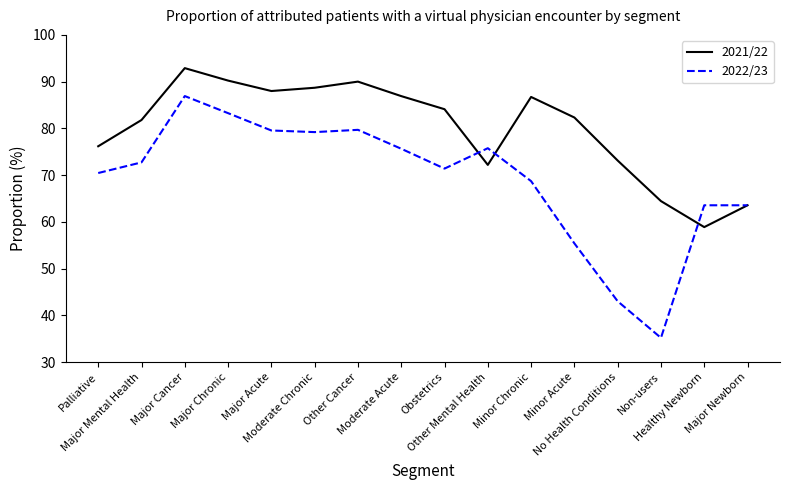

What is the difference between the maximum and second lowest values in the 2022/23 series?

43.9